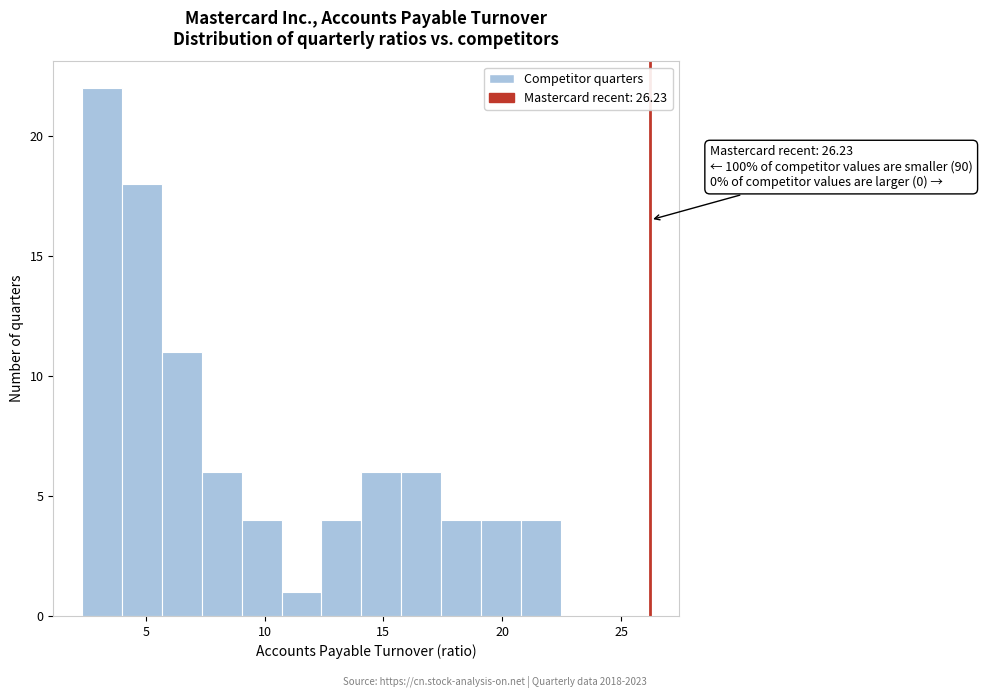

Read against the x-axis, roughly where is the centre of the tallest bar?

3.0